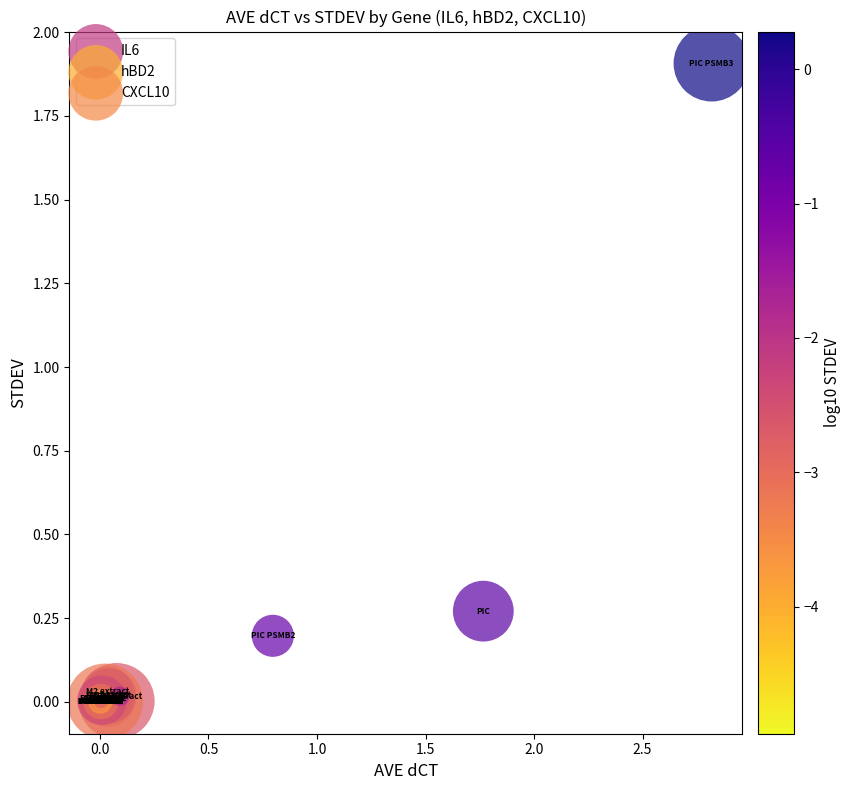

Which series has the largest Y range (max minus min)?

CXCL10